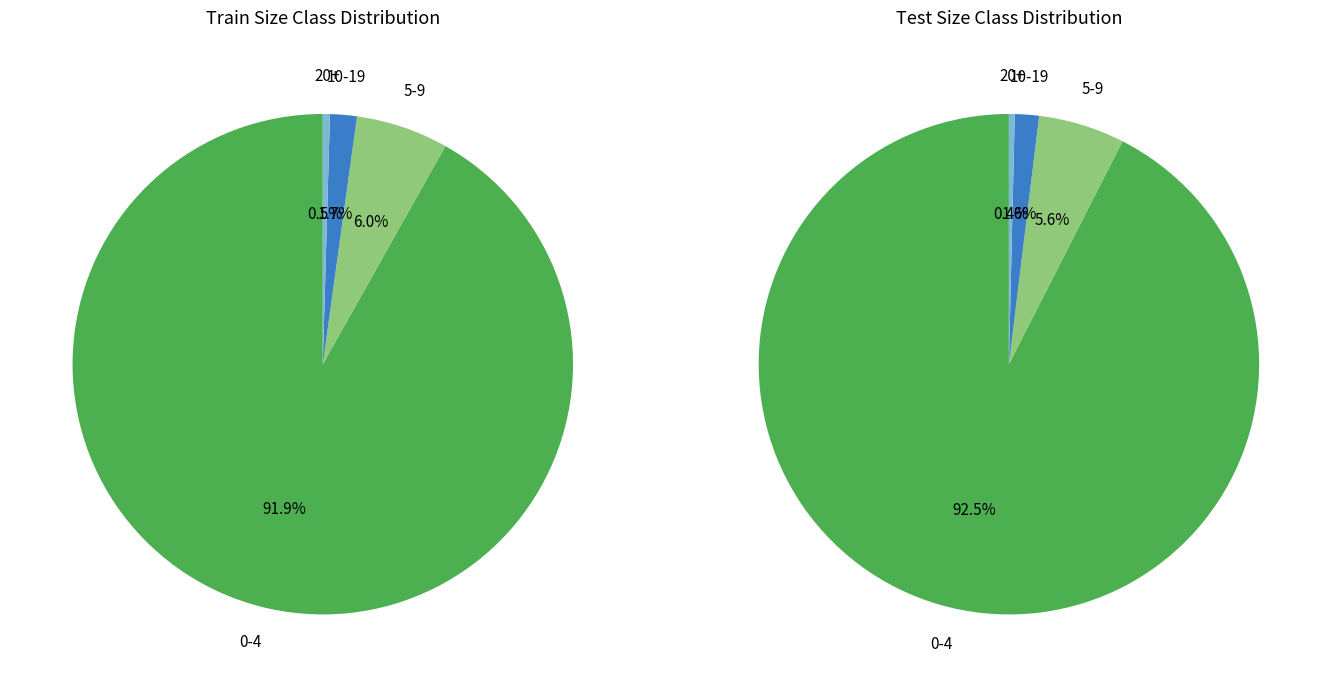

True or false: 0-4 accounts for 93% of the total.

True